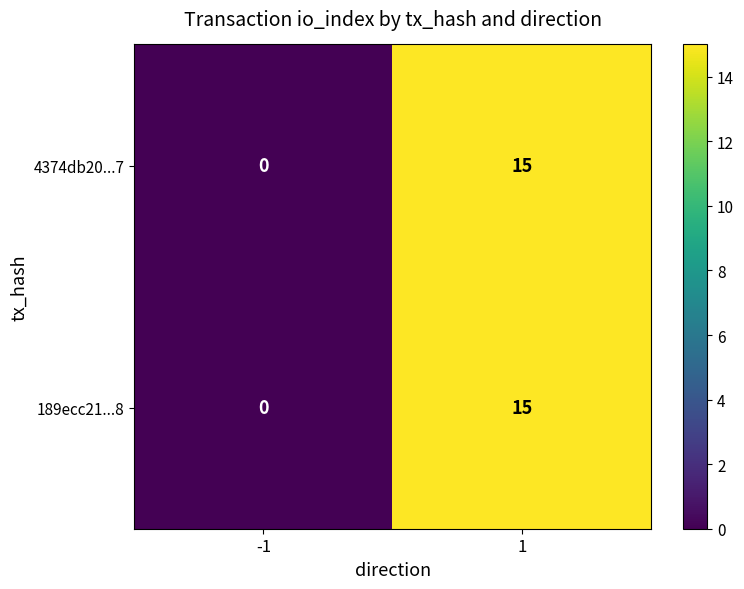

What is the sum of all 4374db20...7 values?

15